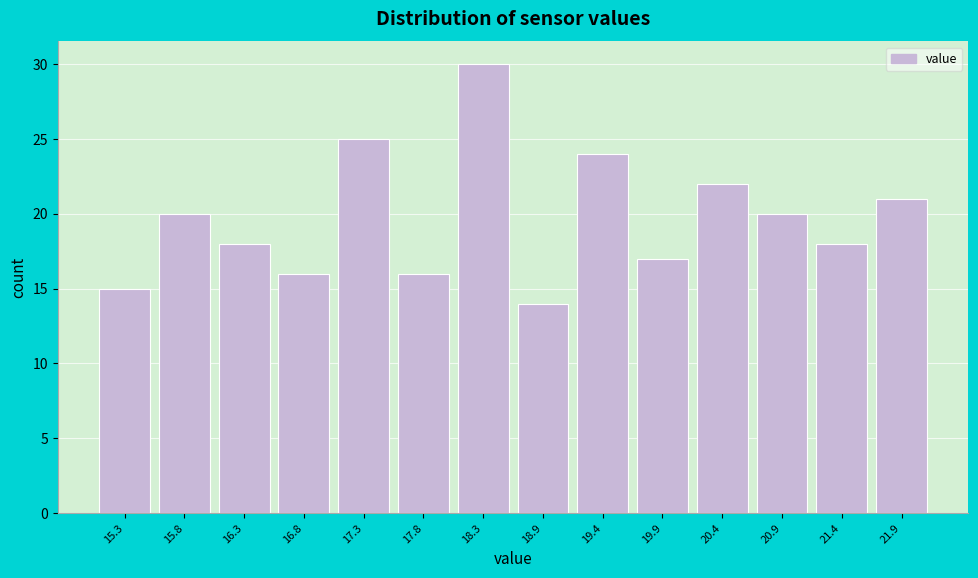

Reading right to left, transcribe all the data shown in this chart.

21.9=21	21.4=18	20.9=20	20.4=22	19.9=17	19.4=24	18.9=14	18.3=30	17.8=16	17.3=25	16.8=16	16.3=18	15.8=20	15.3=15